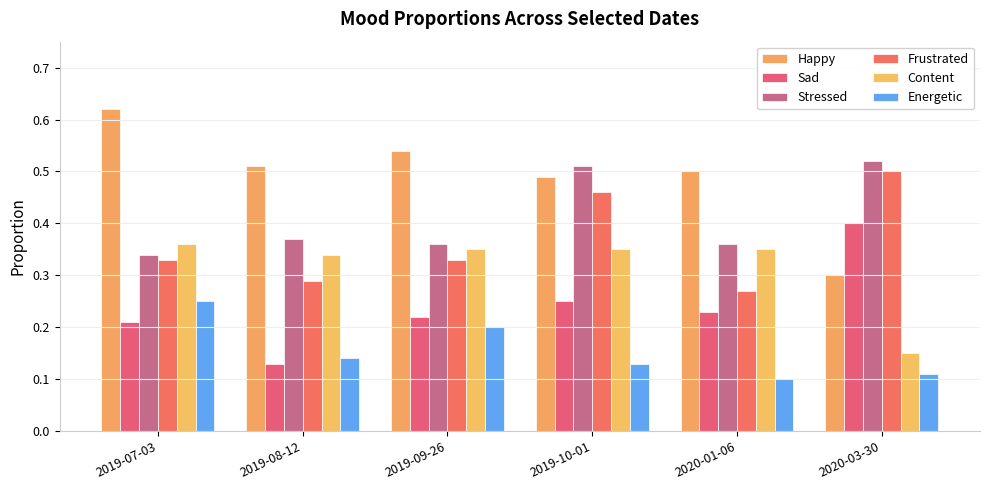

At how many categories does at least one series exceed 0?

6